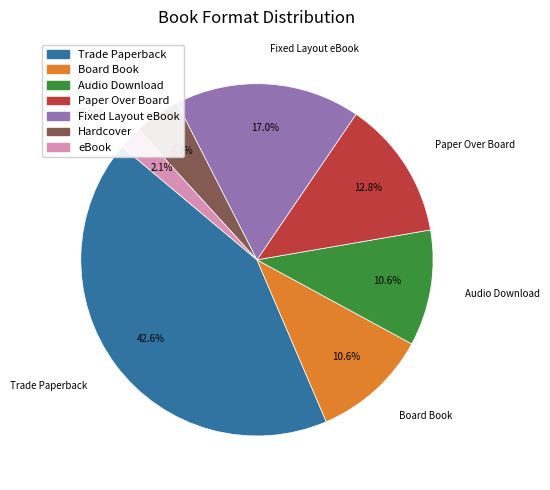

To the nearest percent, what percentage of the pie is Audio Download?

11%